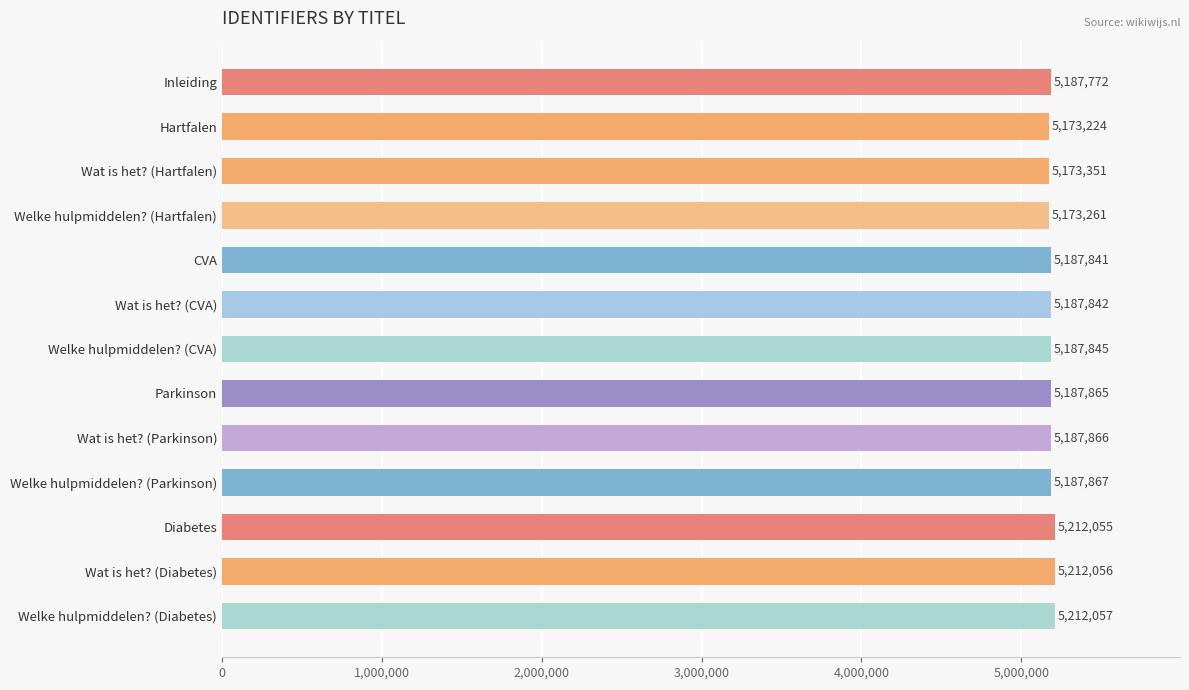

At which label is the value closest to 5192640?

Welke hulpmiddelen? (Parkinson)